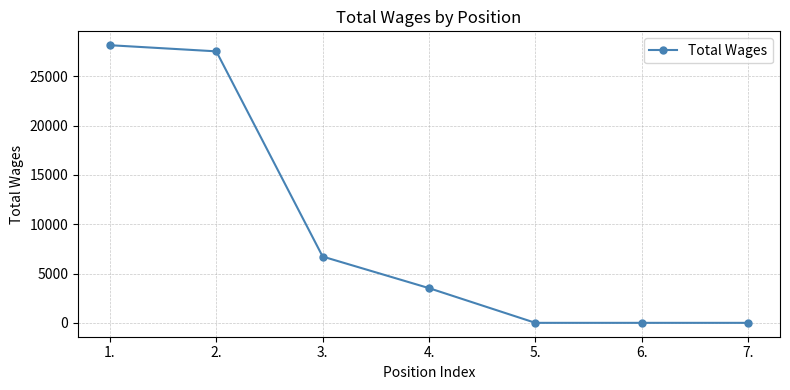

What is the maximum value shown in the chart?

28164